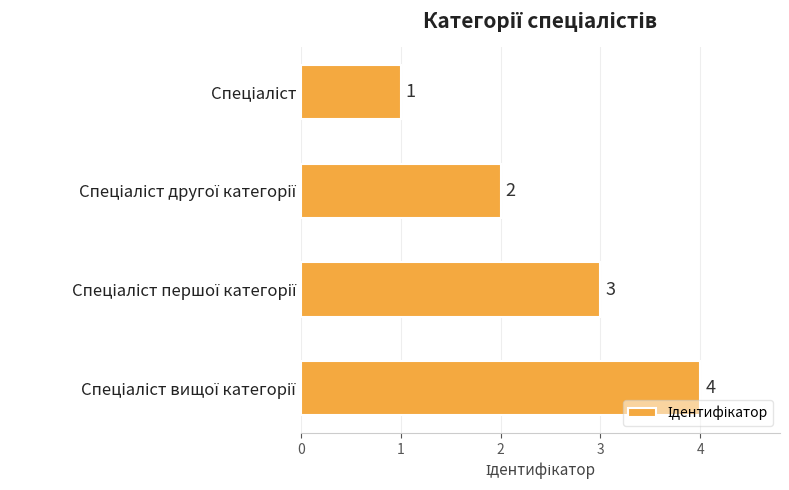

Are the bars horizontal?

Yes